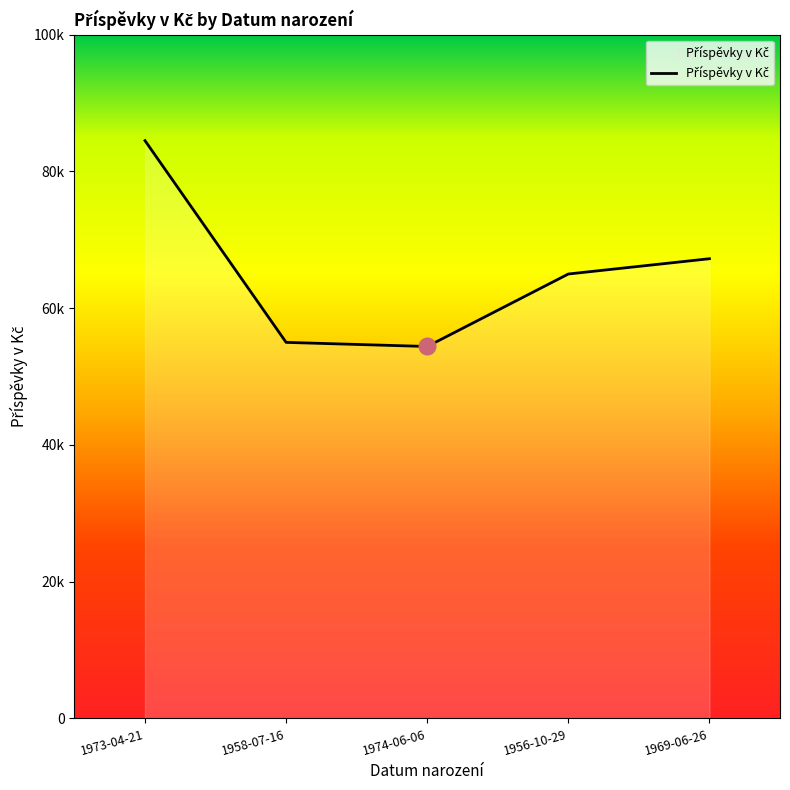

Which has a higher value, 1958-07-16 or 1973-04-21?

1973-04-21